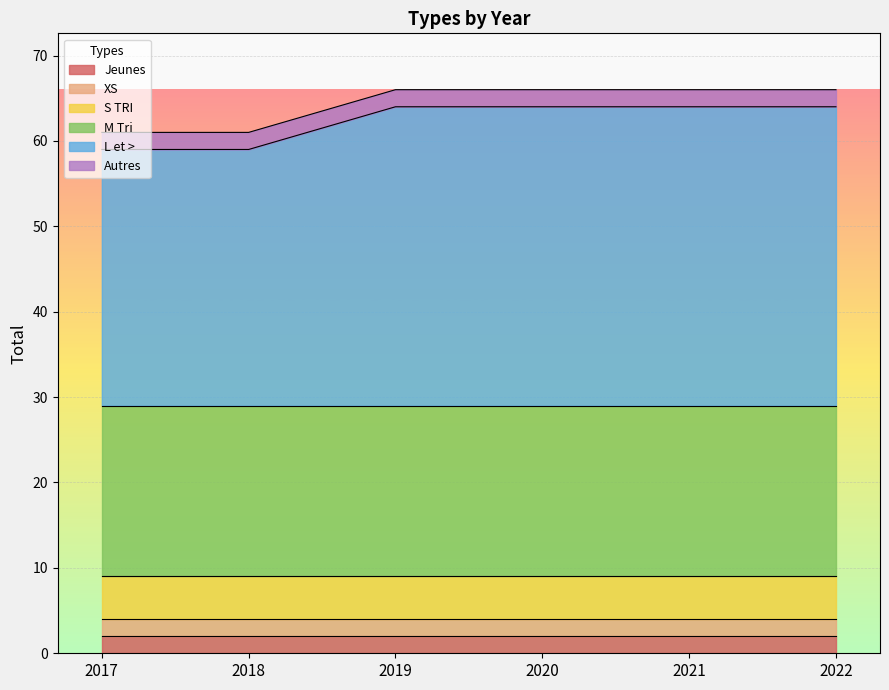

What value does the S TRI series have at 2020?

5